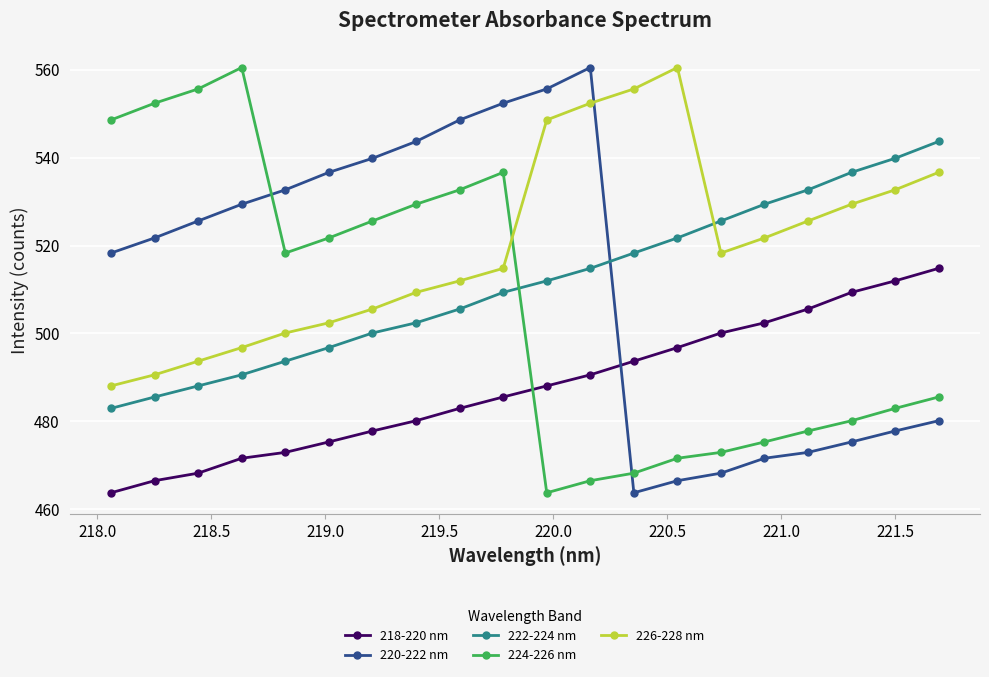

True or false: 222-224 nm has more than 1 interior local peaks.

False